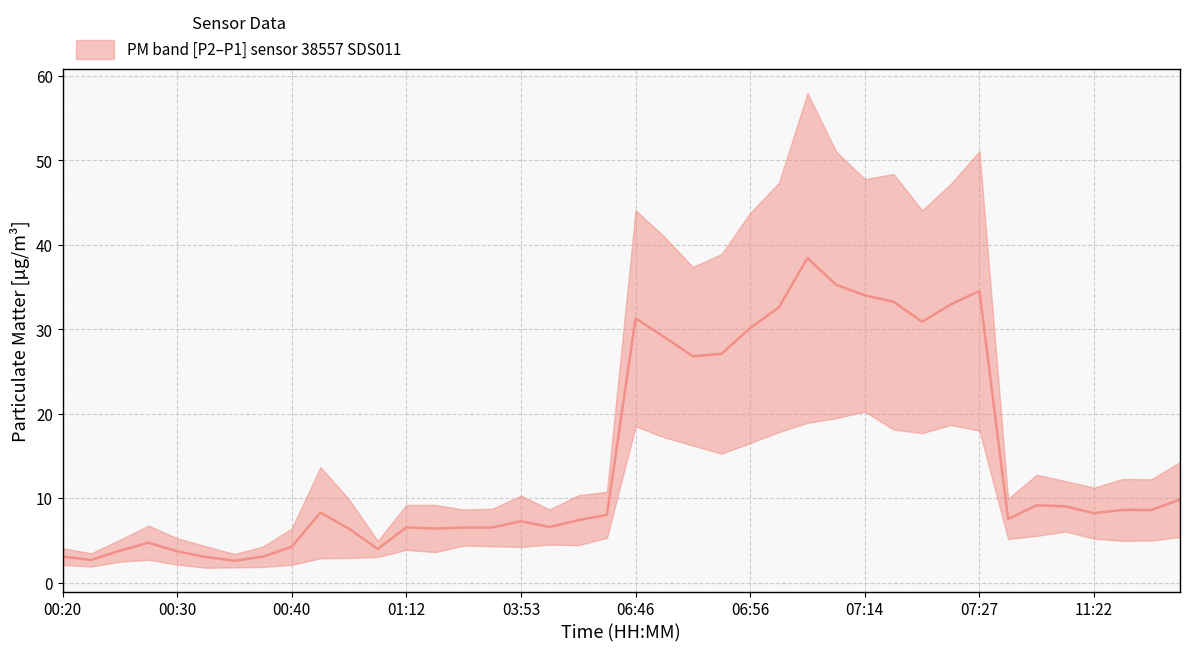

Which has a higher value, 04:00 or 00:30?

04:00